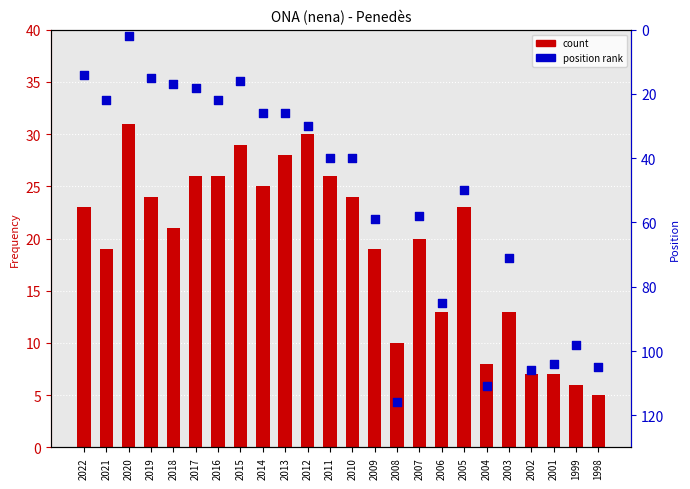

At which category is the sum across all series the highest?

2008